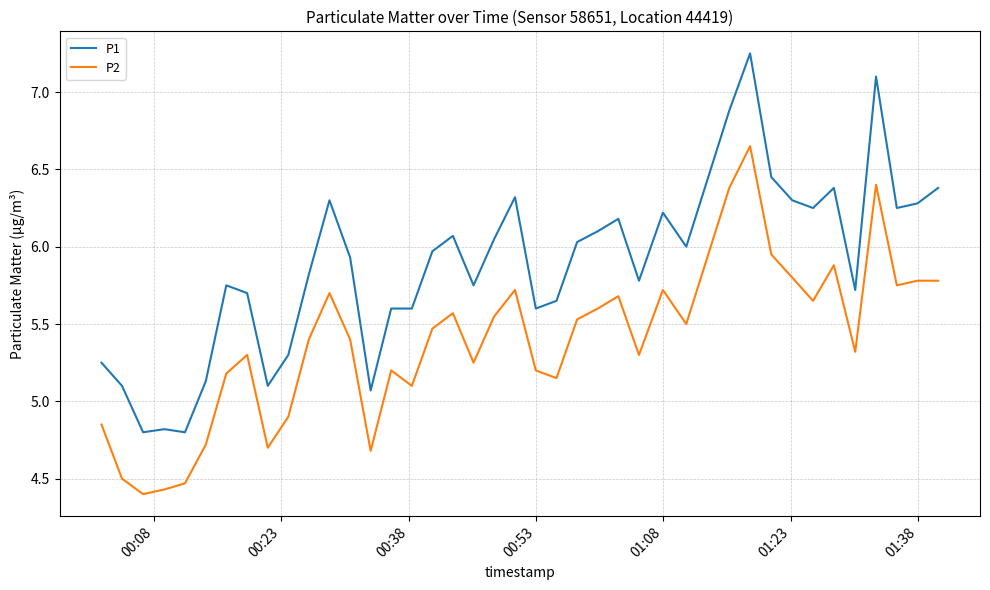

What is the smallest value displayed?

4.4